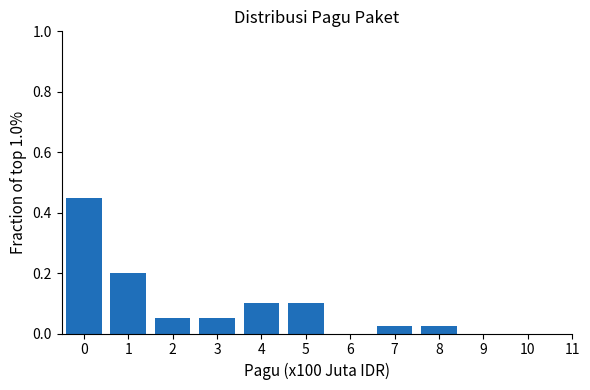

Is it true that the value at 4 is 0.2?

False